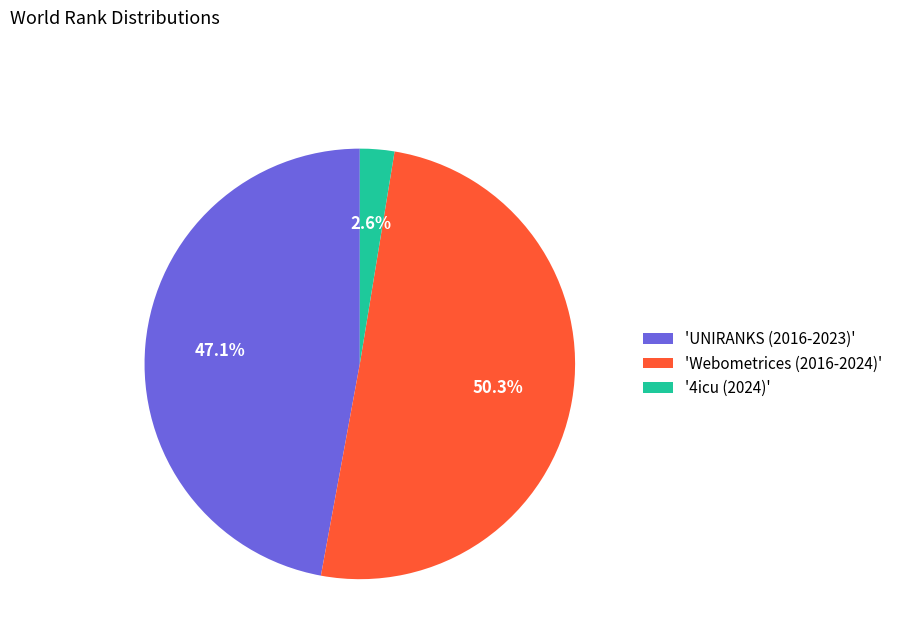

Which has a higher value, '4icu (2024)' or 'UNIRANKS (2016-2023)'?

'UNIRANKS (2016-2023)'